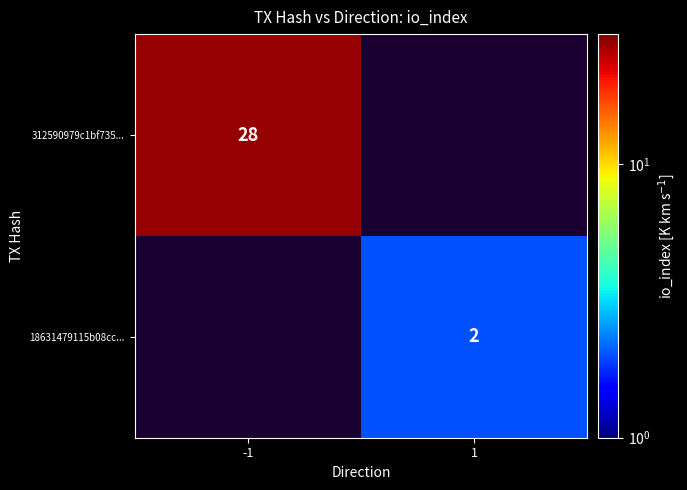

The 312590979c1bf735... series shows 28 at -1. True or false?

True